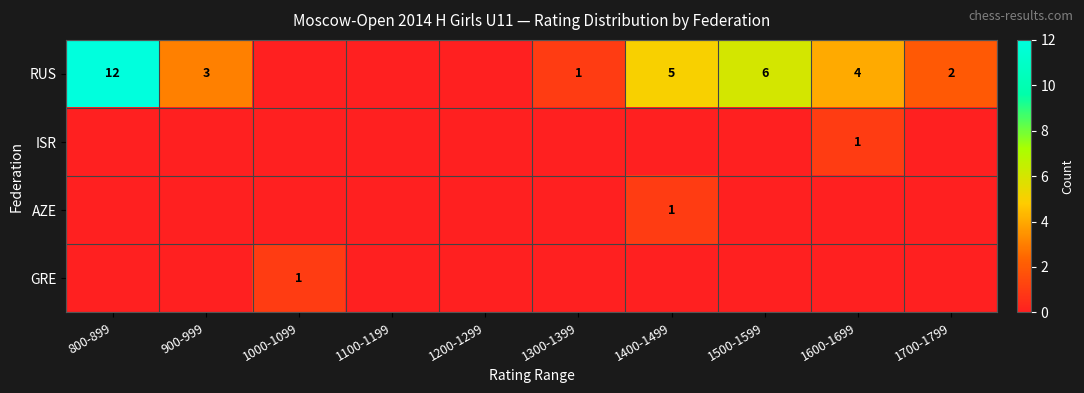

True or false: RUS has a value of 12 at 800-899.

True